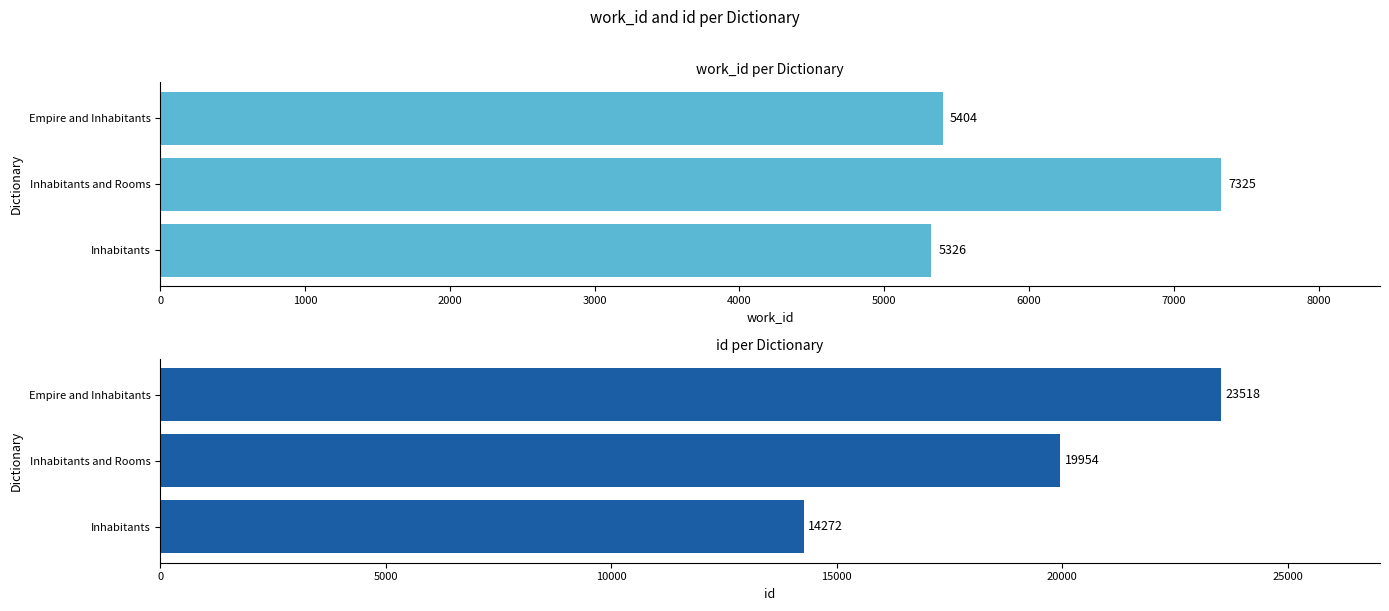

How many id values are between 14272 and 23518?

3